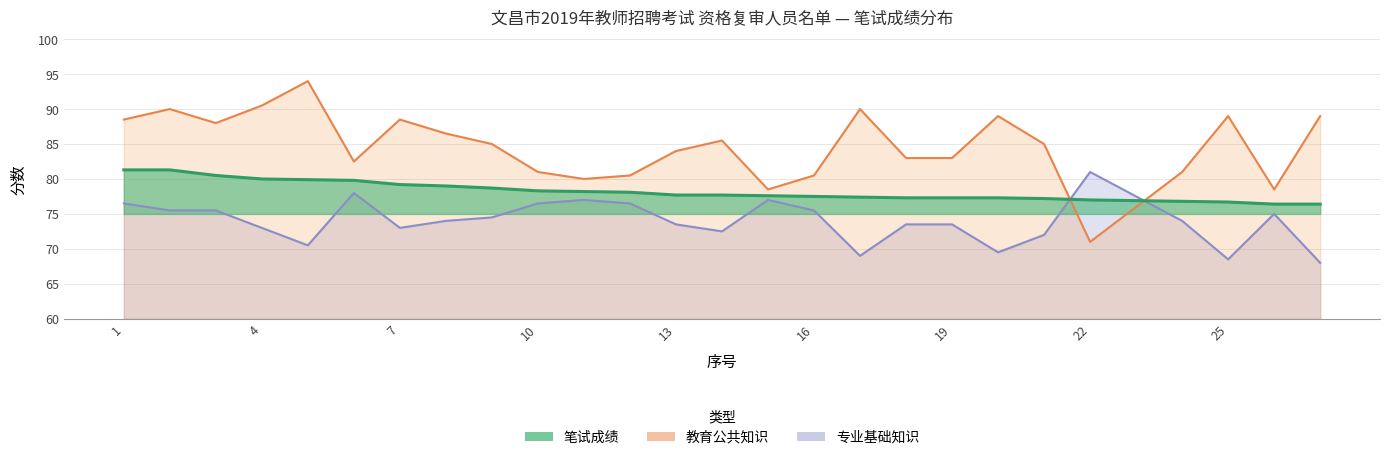

Which series ends up on top after the final intersection of 专业基础知识 and 教育公共知识?

教育公共知识